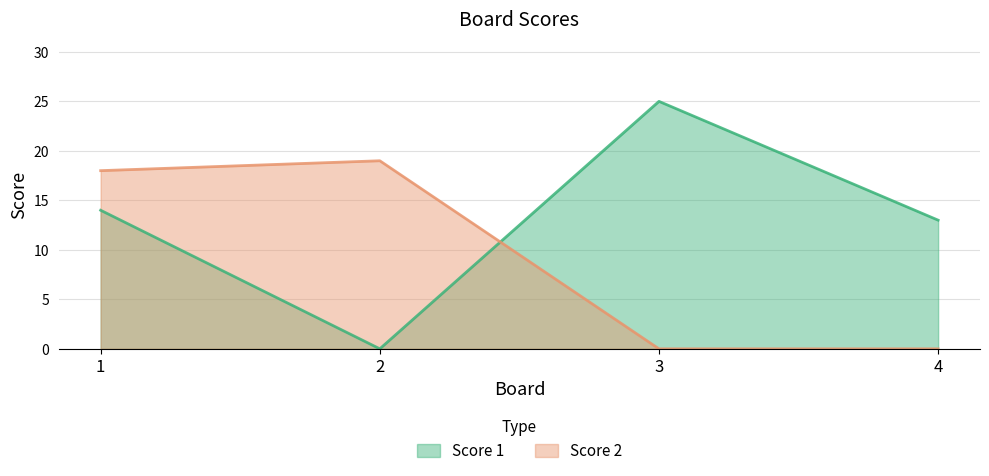

Rank the series by their average value, from lowest to highest.

Score 2, Score 1